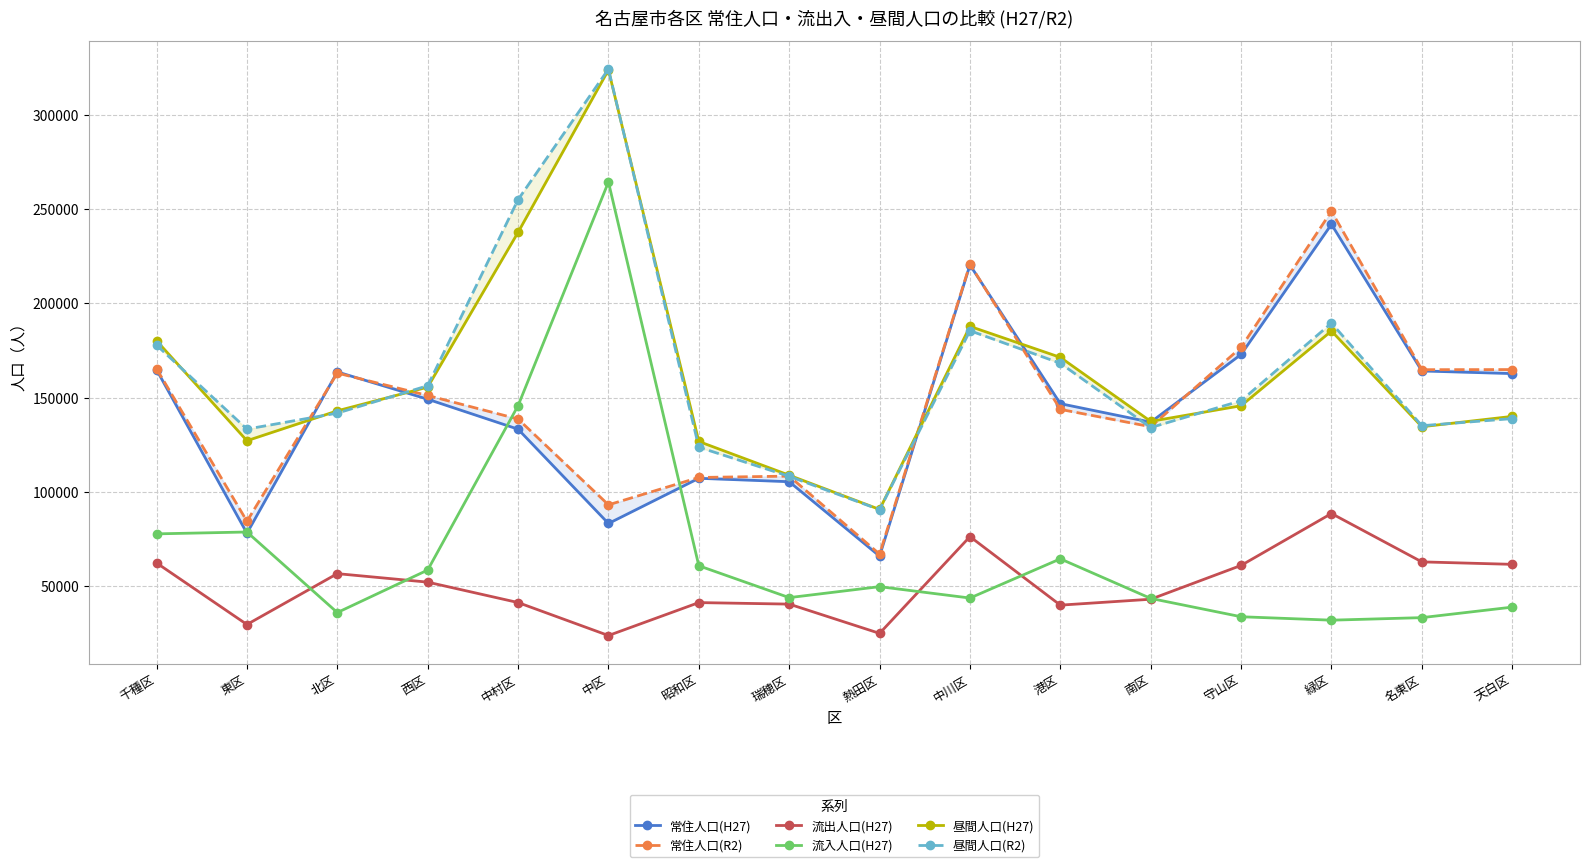

What is the minimum value for 流出人口(H27)?

23802